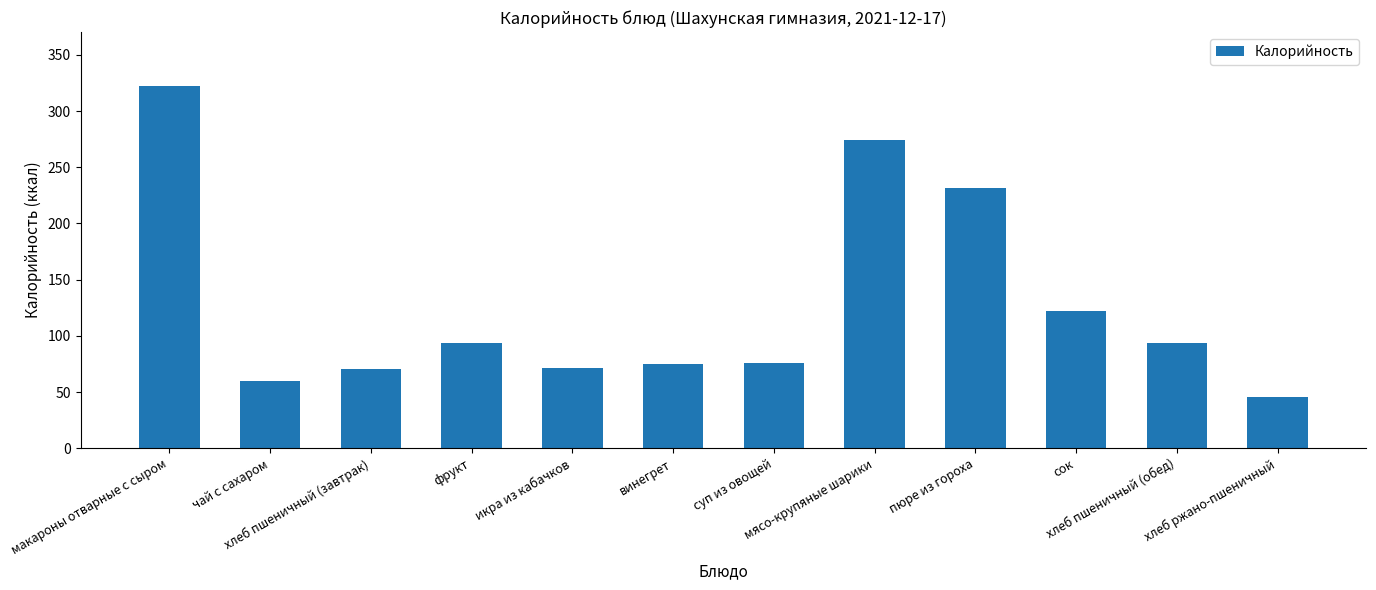

How many data points are above 93?

6